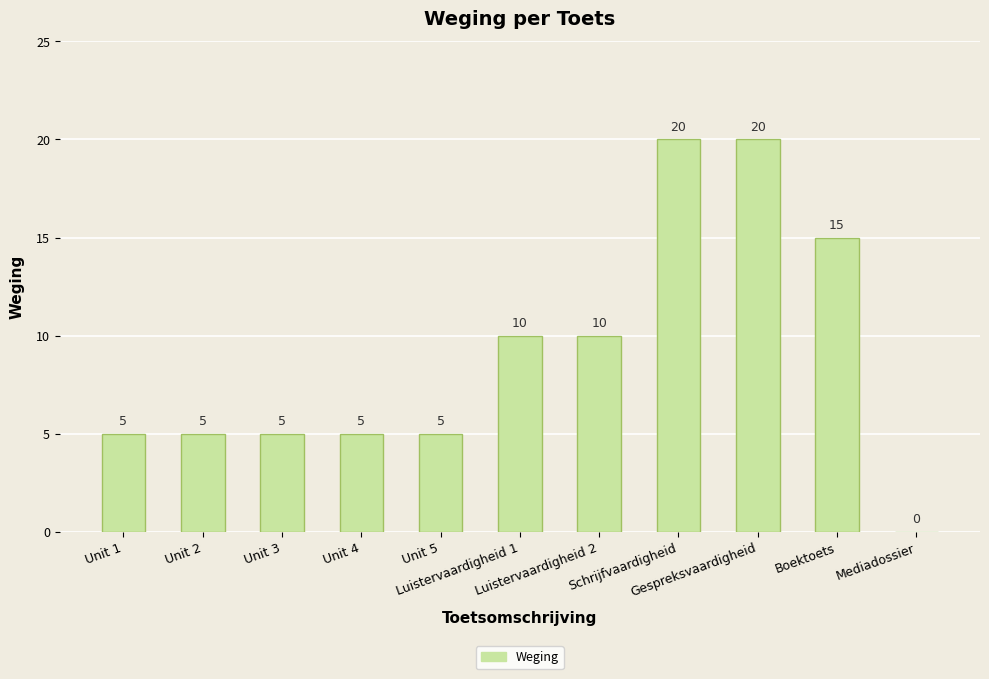

What is the change in value from Unit 4 to Mediadossier?

-5